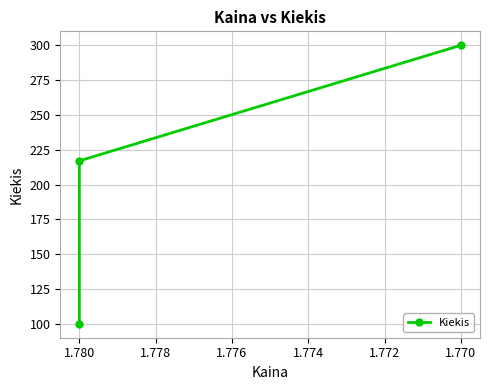

Count the values in the range 100 to 300.

3